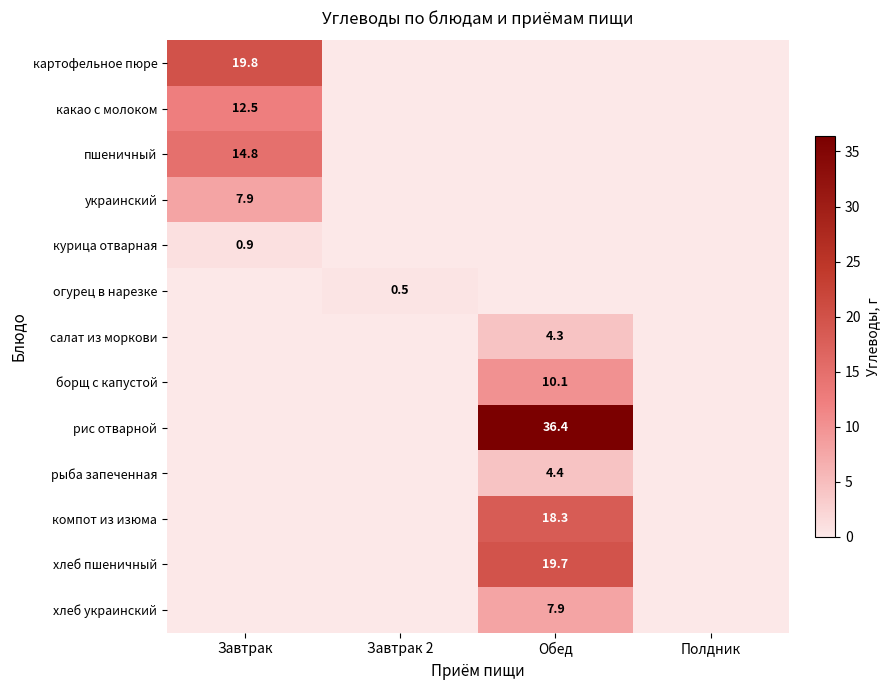

True or false: курица отварная has a value of 0.9 at Завтрак.

True